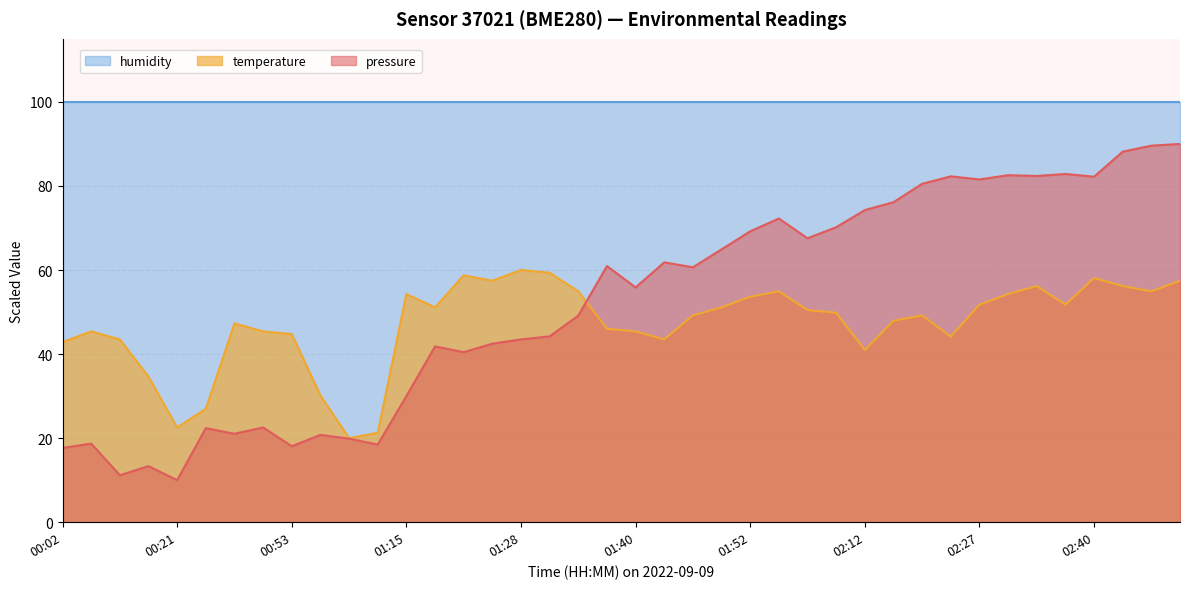

Where is the first local maximum for temperature?

00:08